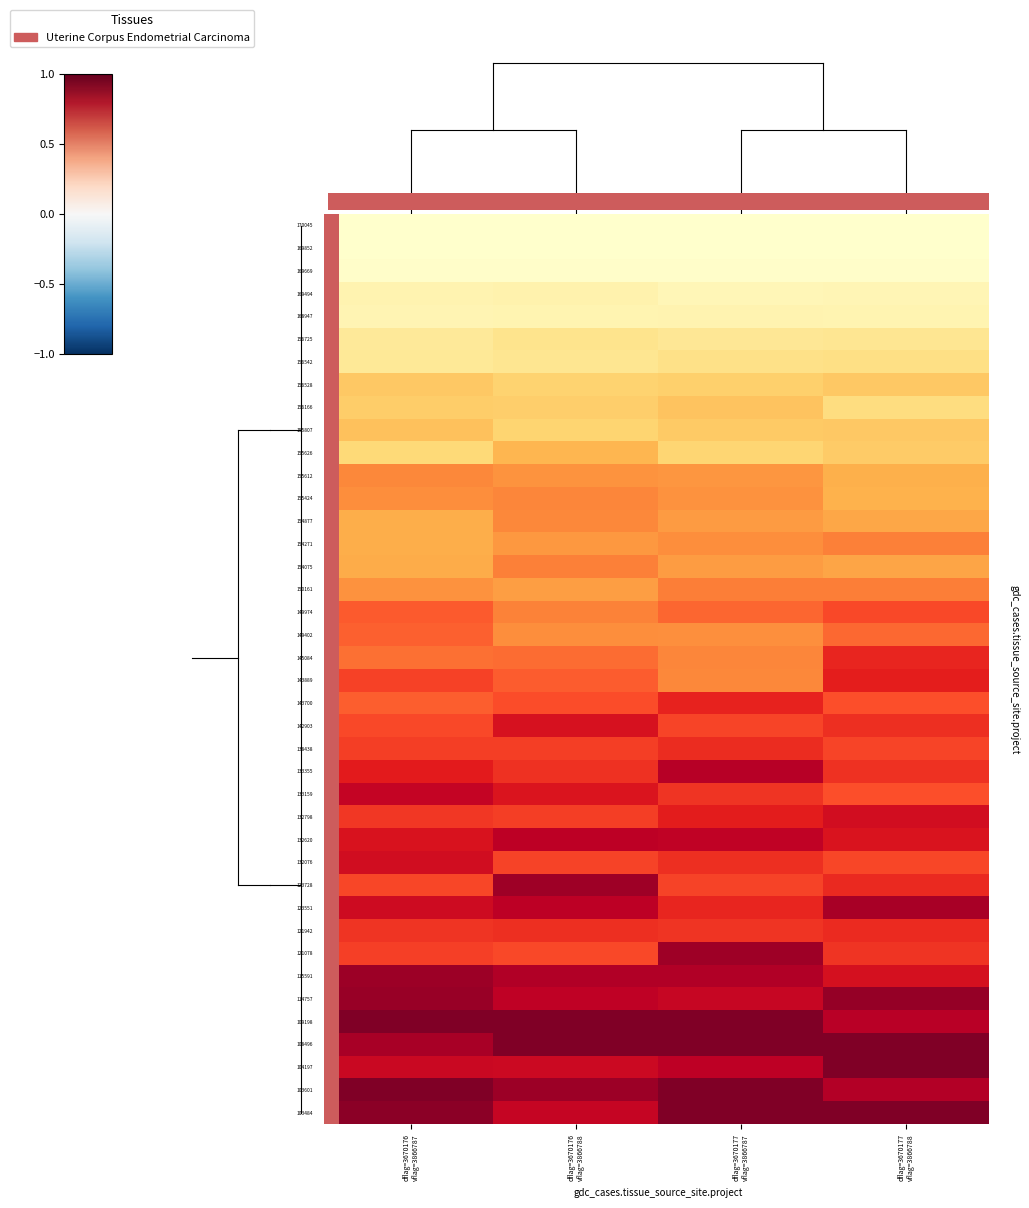

What is the total value across all series at dflag=3670176
vflag=3866787?

22.7